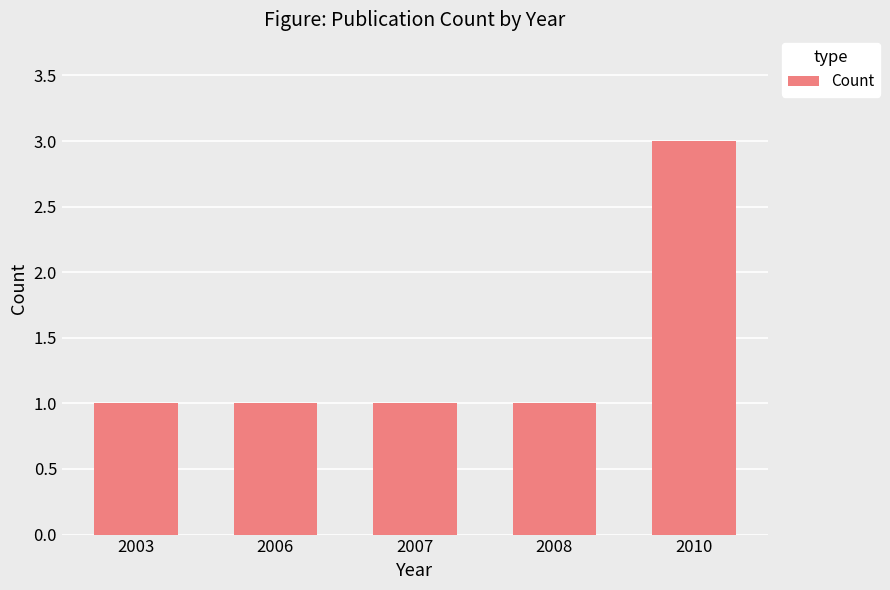

What is the smallest value displayed?

1